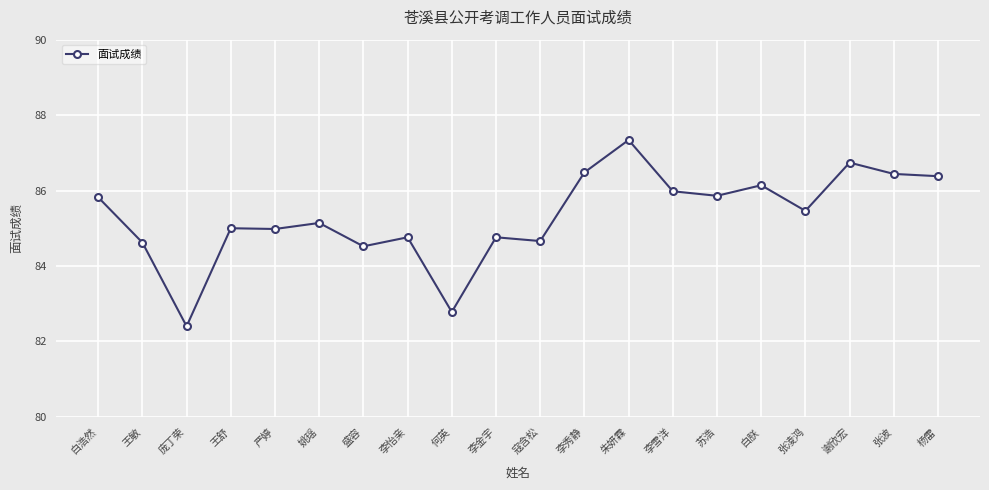

The chart shows a value of 86.4 at 张波. True or false?

True